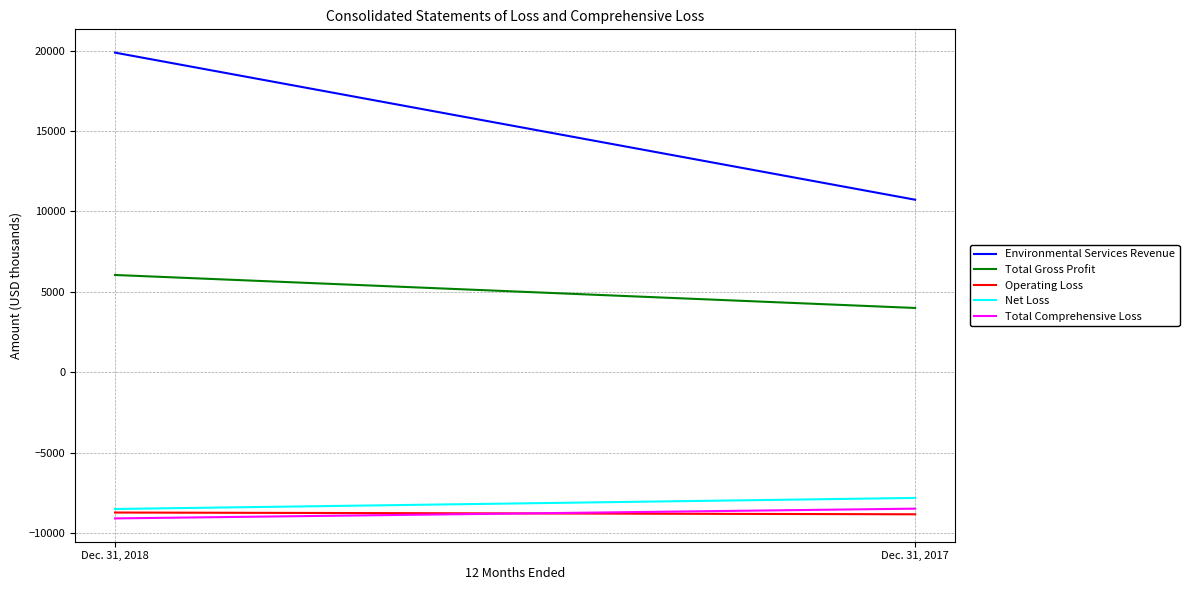

At Dec. 31, 2017, list the series in order from smallest to largest.

Operating Loss, Total Comprehensive Loss, Net Loss, Total Gross Profit, Environmental Services Revenue